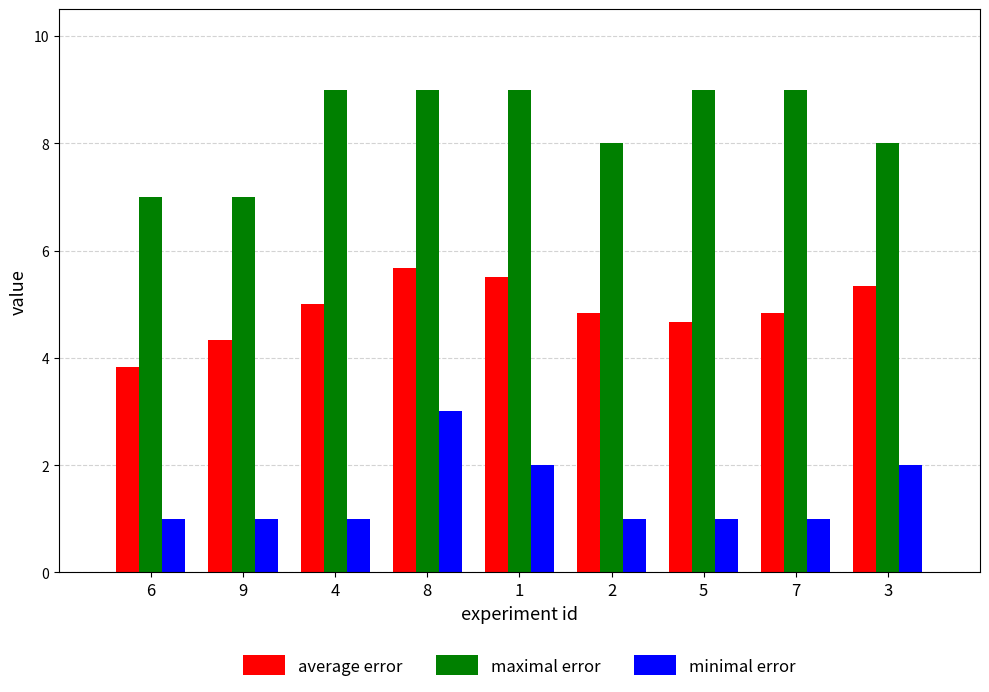

Rank the series by their maximum value, from lowest to highest.

minimal error, average error, maximal error